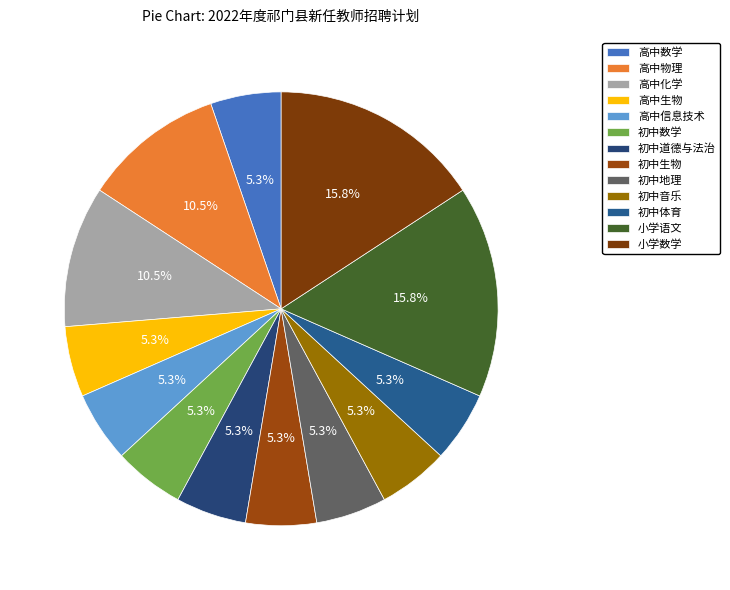

Is it true that 初中生物 is 11% of the pie?

False